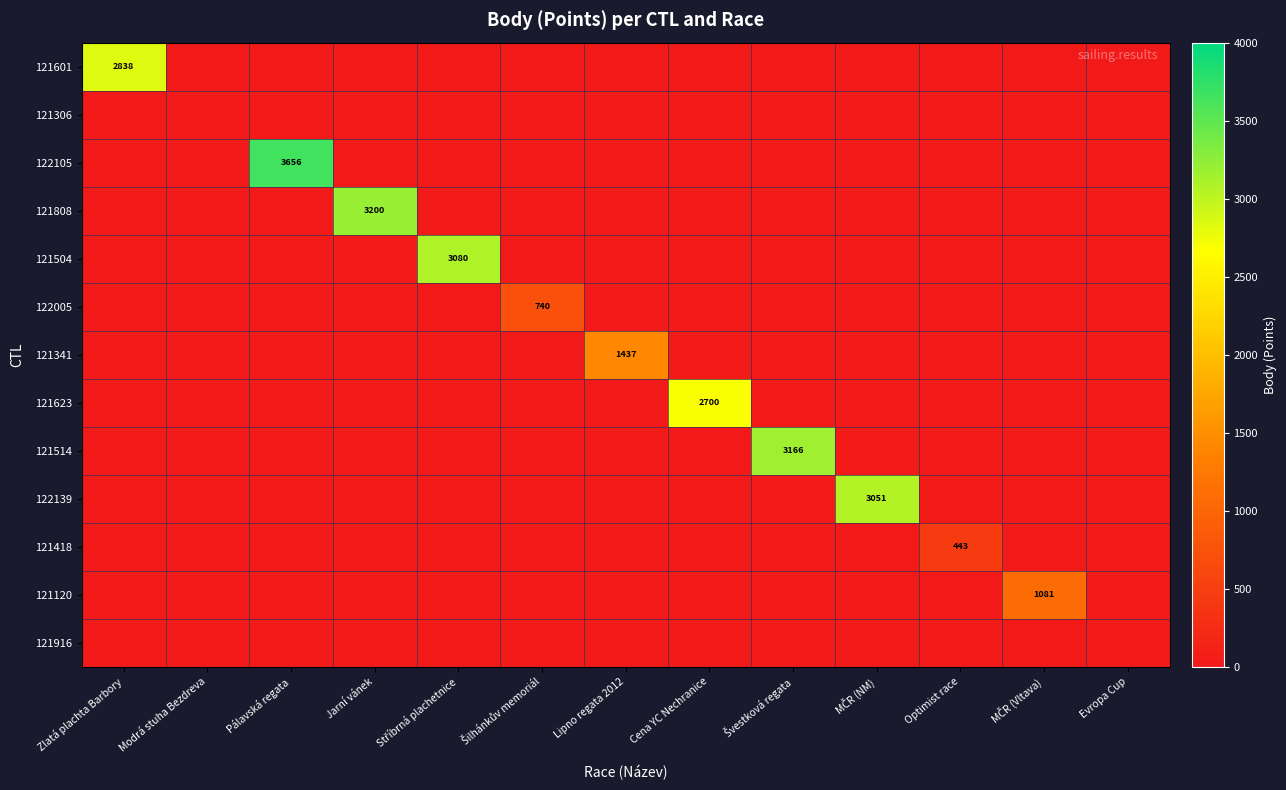

What is the spread (max minus min) of values at Zlatá plachta Barbory?

2838